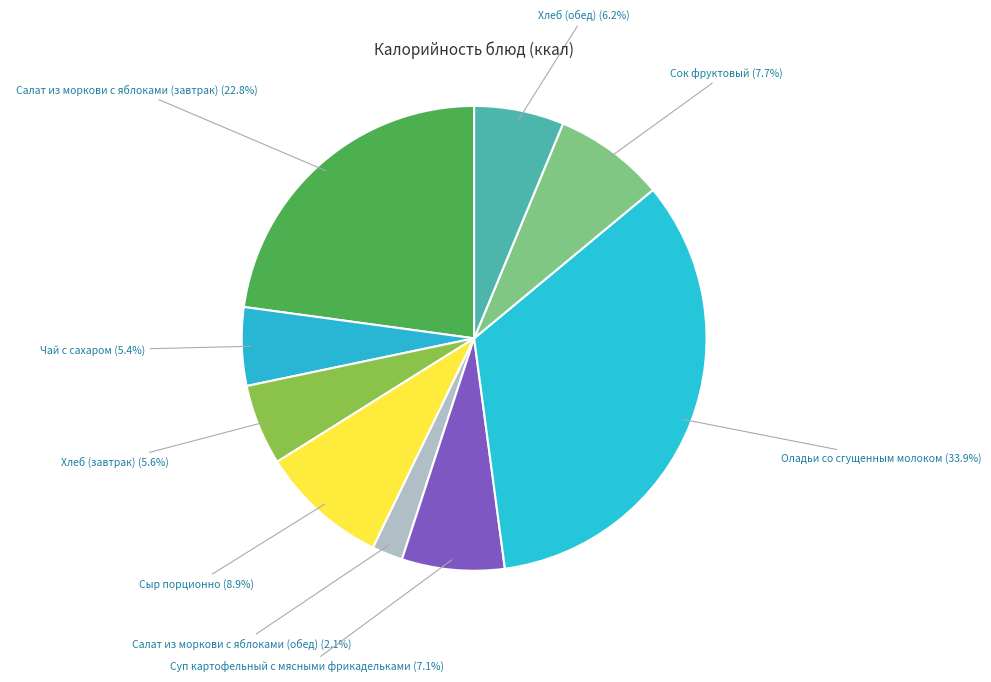

Is there a majority slice in this chart?

No